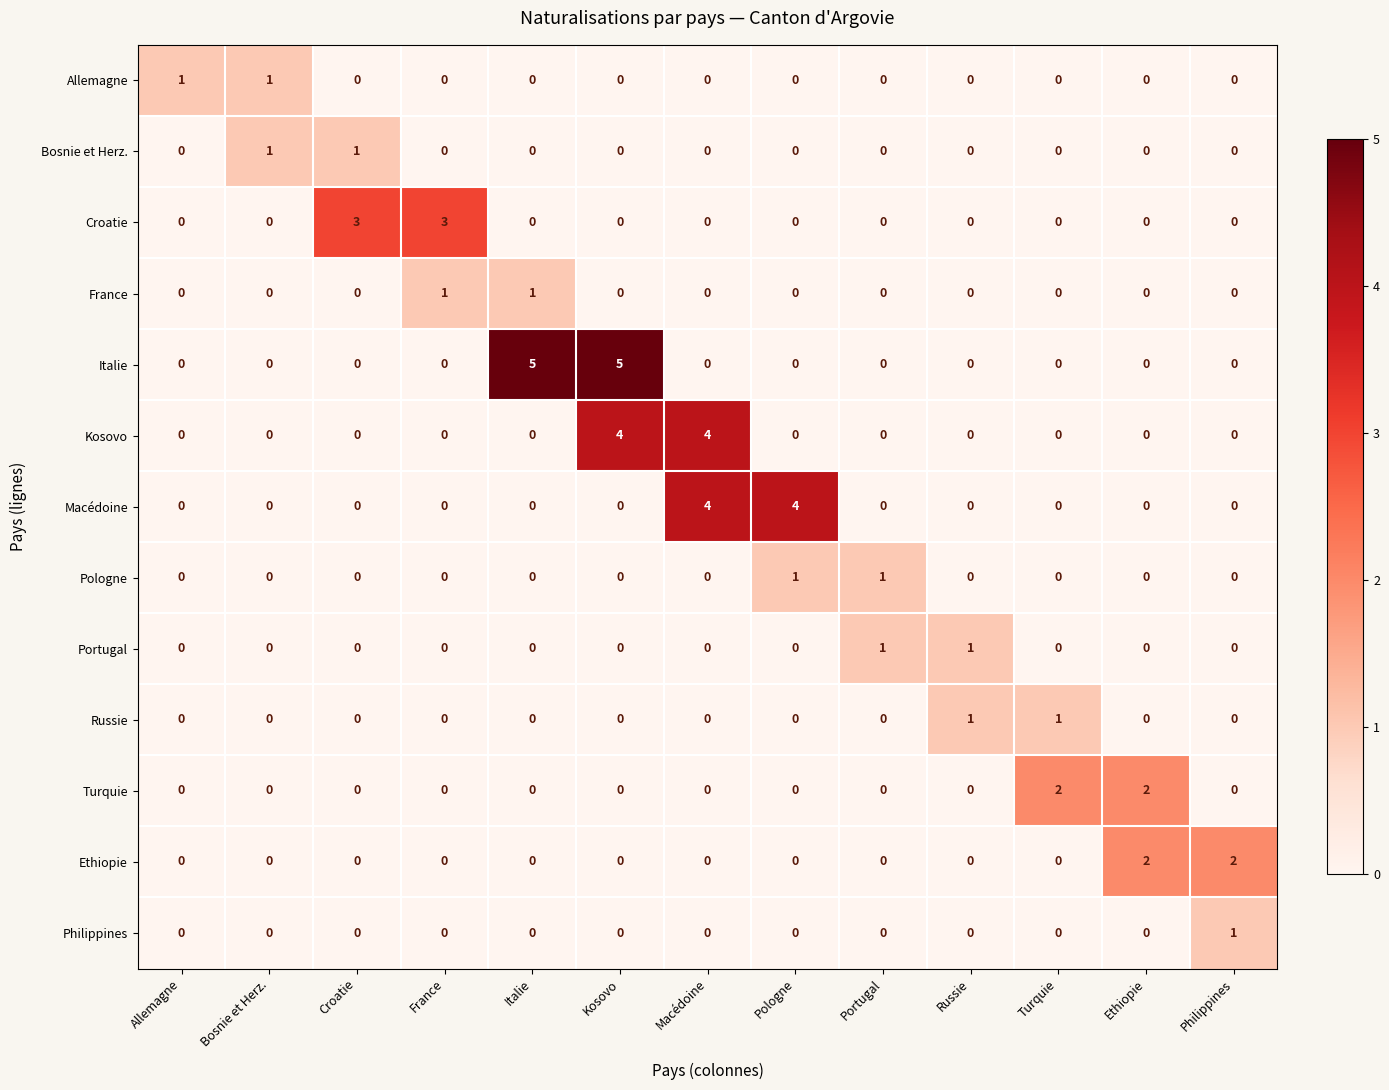

How many series are shown in this chart?

13